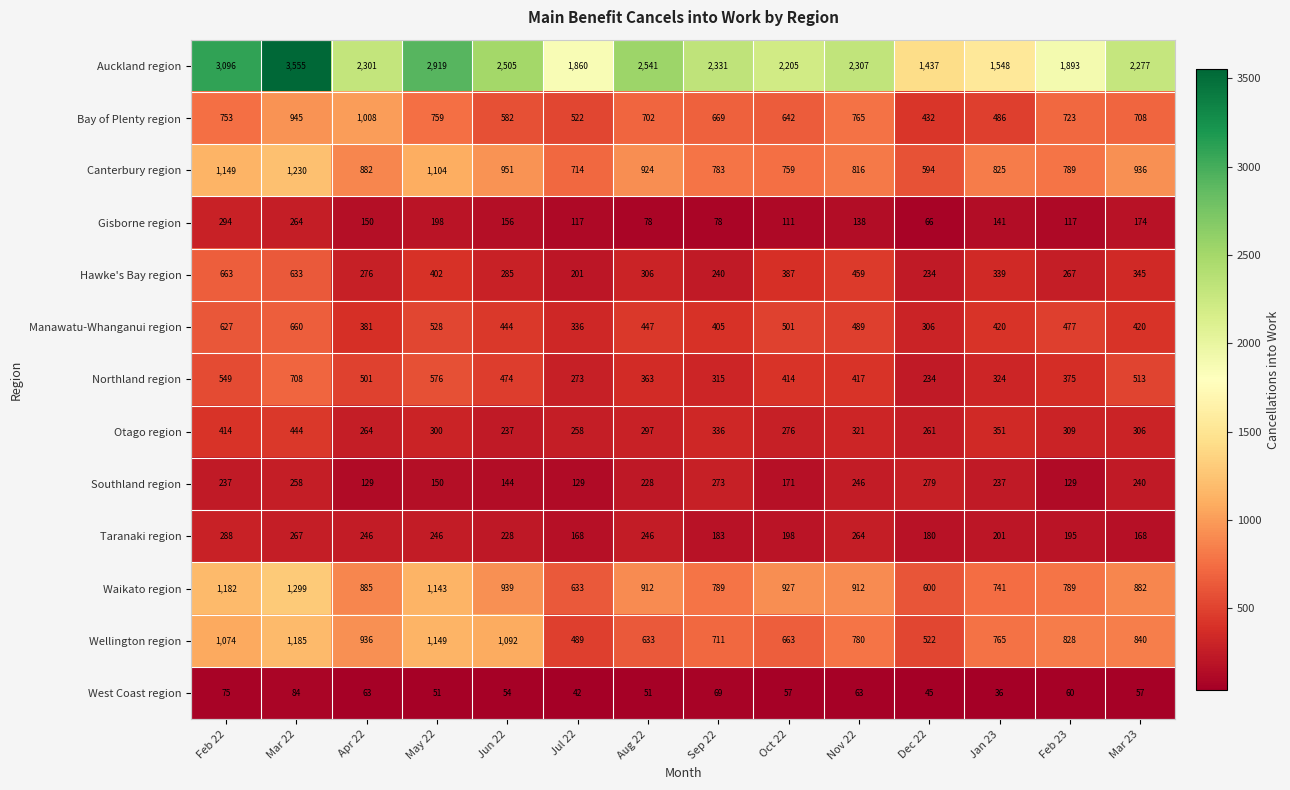

What is the sum of all West Coast region values?

807